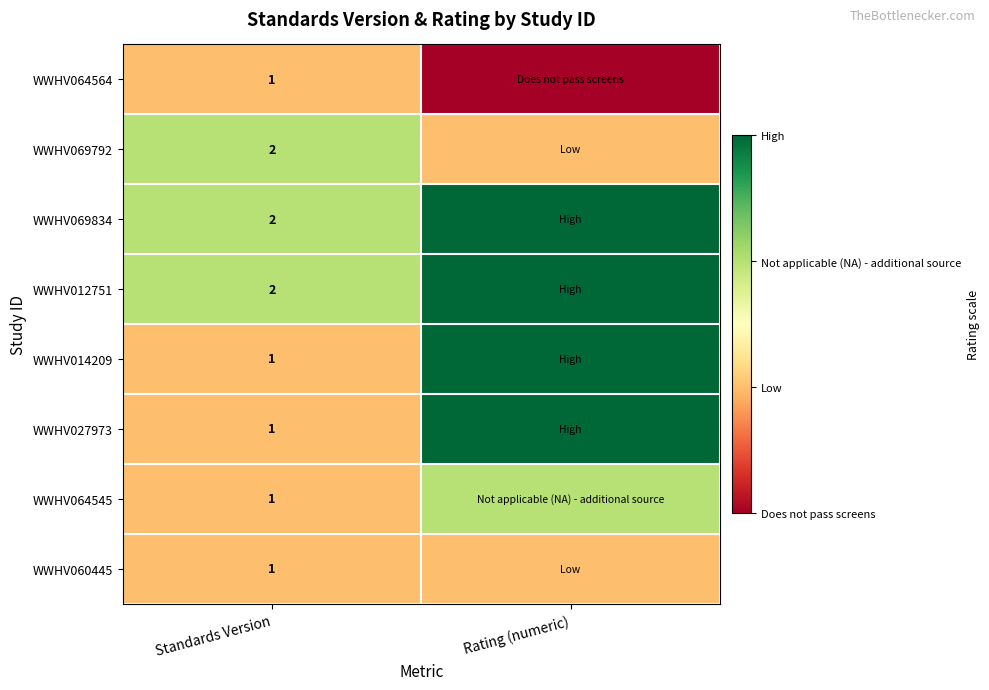

Is the value of WWHV014209 at Standards Version greater than the value of WWHV069834 at Standards Version?

No